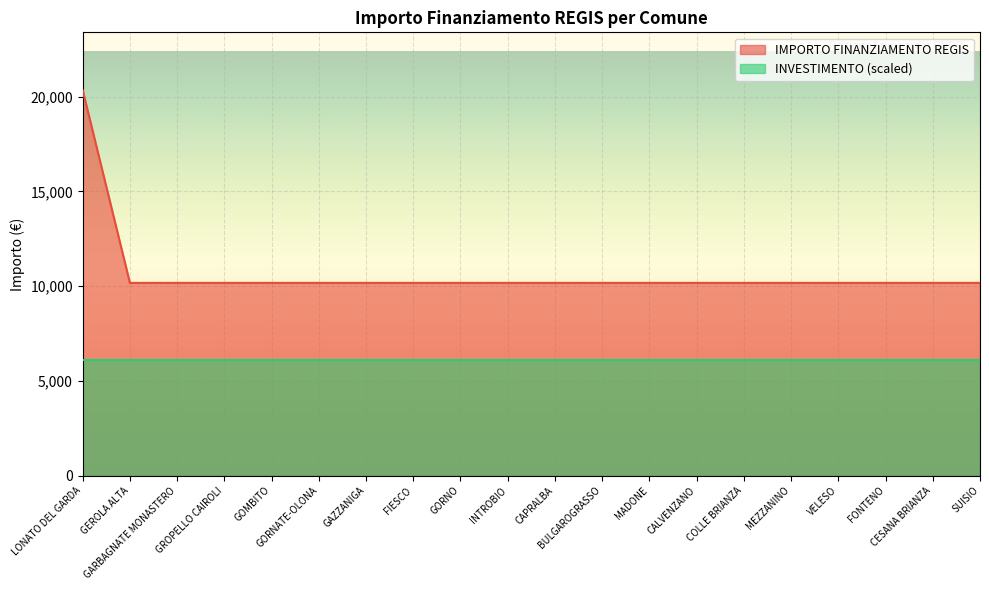

What is the label of the 15th point from the left?

COLLE BRIANZA